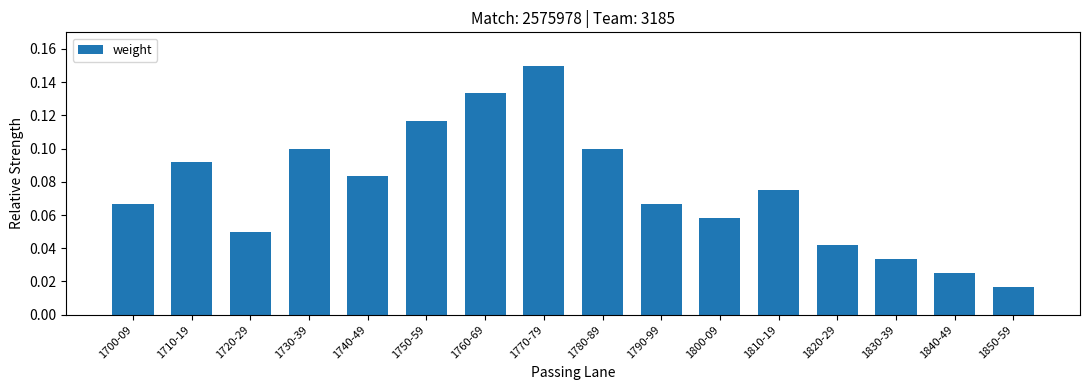

Between 1800-09 and 1710-19, which is larger?

1710-19